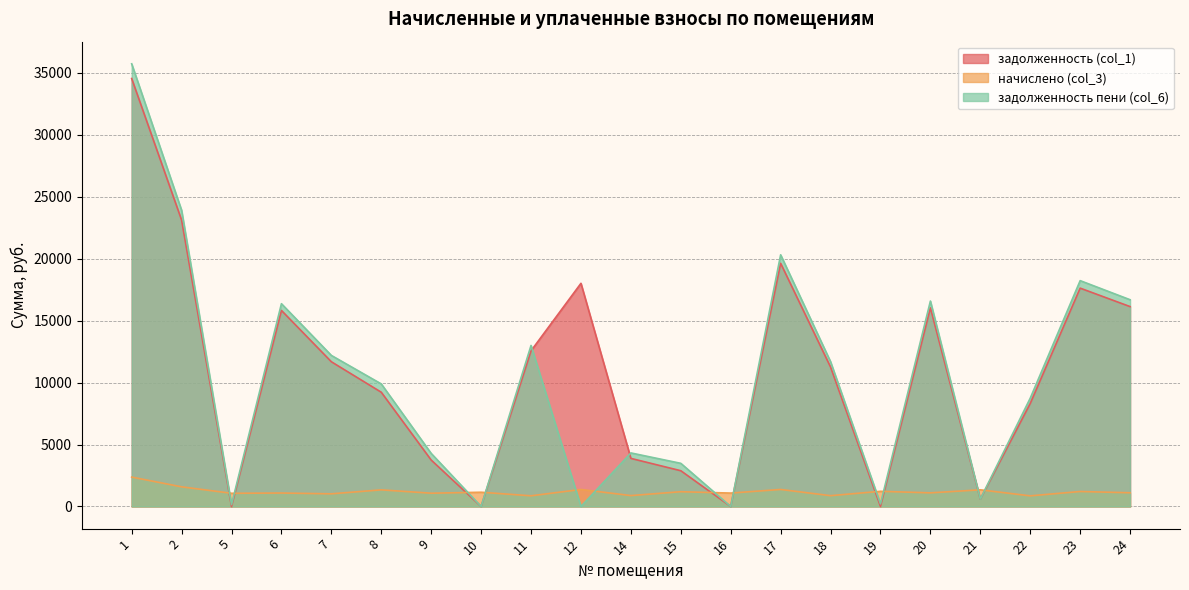

Is it true that задолженность (col_1) equals 937.0 at 21?

False